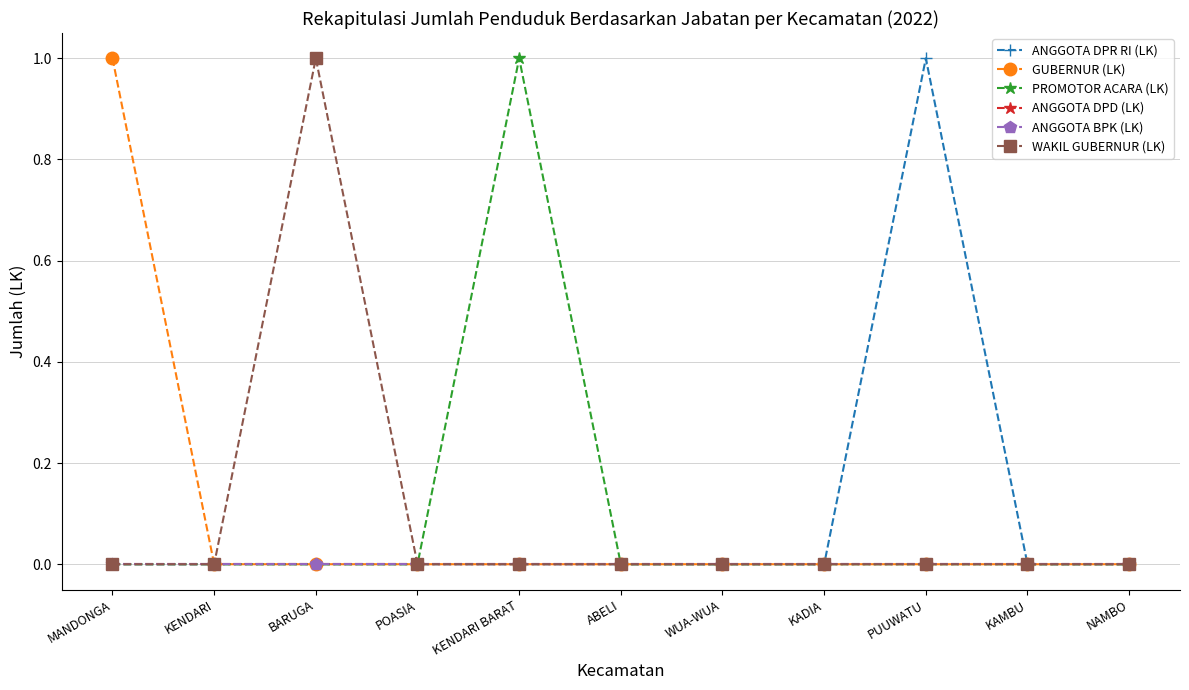

Reading left to right, what are all the values shown in this chart?

ANGGOTA DPR RI (LK): MANDONGA=0	KENDARI=0	BARUGA=0	POASIA=0	KENDARI BARAT=0	ABELI=0	WUA-WUA=0	KADIA=0	PUUWATU=1	KAMBU=0	NAMBO=0
GUBERNUR (LK): MANDONGA=1	KENDARI=0	BARUGA=0	POASIA=0	KENDARI BARAT=0	ABELI=0	WUA-WUA=0	KADIA=0	PUUWATU=0	KAMBU=0	NAMBO=0
PROMOTOR ACARA (LK): MANDONGA=0	KENDARI=0	BARUGA=0	POASIA=0	KENDARI BARAT=1	ABELI=0	WUA-WUA=0	KADIA=0	PUUWATU=0	KAMBU=0	NAMBO=0
ANGGOTA DPD (LK): MANDONGA=0	KENDARI=0	BARUGA=0	POASIA=0	KENDARI BARAT=0	ABELI=0	WUA-WUA=0	KADIA=0	PUUWATU=0	KAMBU=0	NAMBO=0
ANGGOTA BPK (LK): MANDONGA=0	KENDARI=0	BARUGA=0	POASIA=0	KENDARI BARAT=0	ABELI=0	WUA-WUA=0	KADIA=0	PUUWATU=0	KAMBU=0	NAMBO=0
WAKIL GUBERNUR (LK): MANDONGA=0	KENDARI=0	BARUGA=1	POASIA=0	KENDARI BARAT=0	ABELI=0	WUA-WUA=0	KADIA=0	PUUWATU=0	KAMBU=0	NAMBO=0